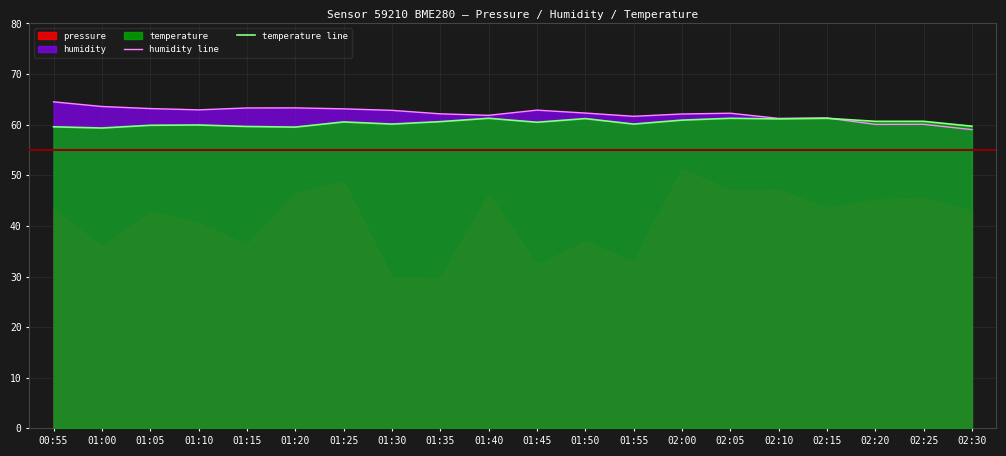

True or false: humidity line has a value of 36.0 at 02:00.

False